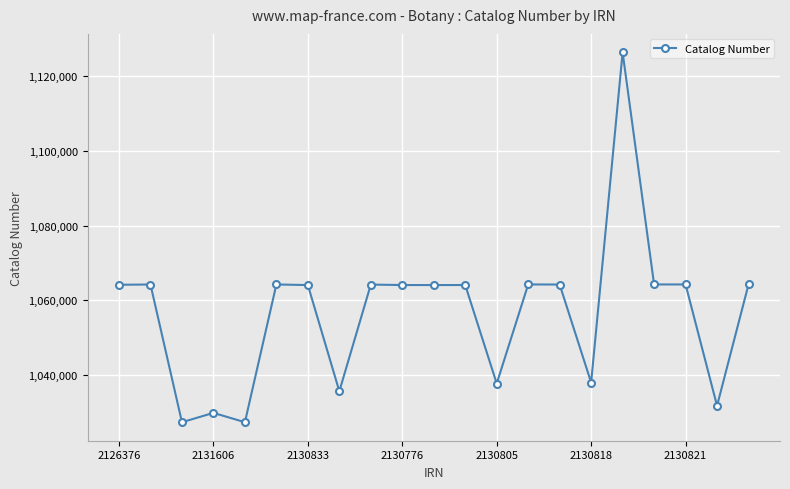

What is the value of the 12th point from the left?

1064088